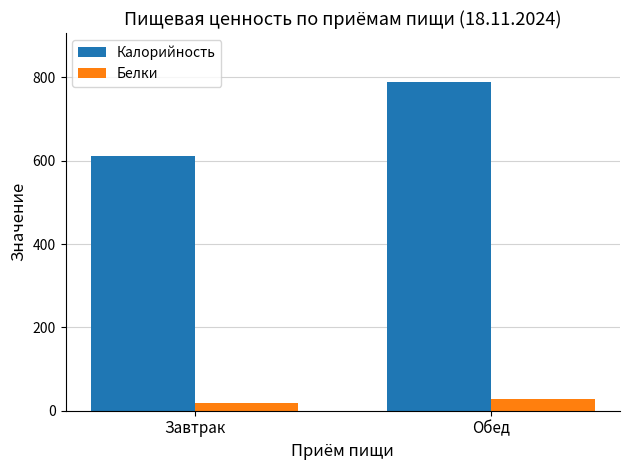

Reading left to right, what are all the values shown in this chart?

Калорийность: Завтрак=612.4	Обед=788.4
Белки: Завтрак=19.2	Обед=27.6